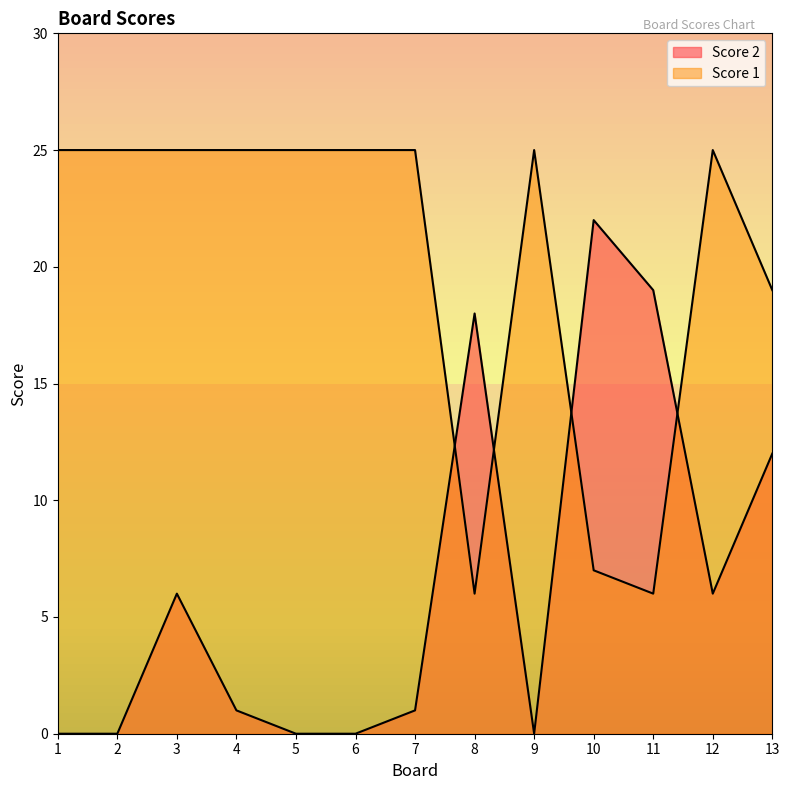

Reading right to left, list all the values displayed in this chart.

Score 2: 12	6	19	22	0	18	1	0	0	1	6	0	0
Score 1: 19	25	6	7	25	6	25	25	25	25	25	25	25